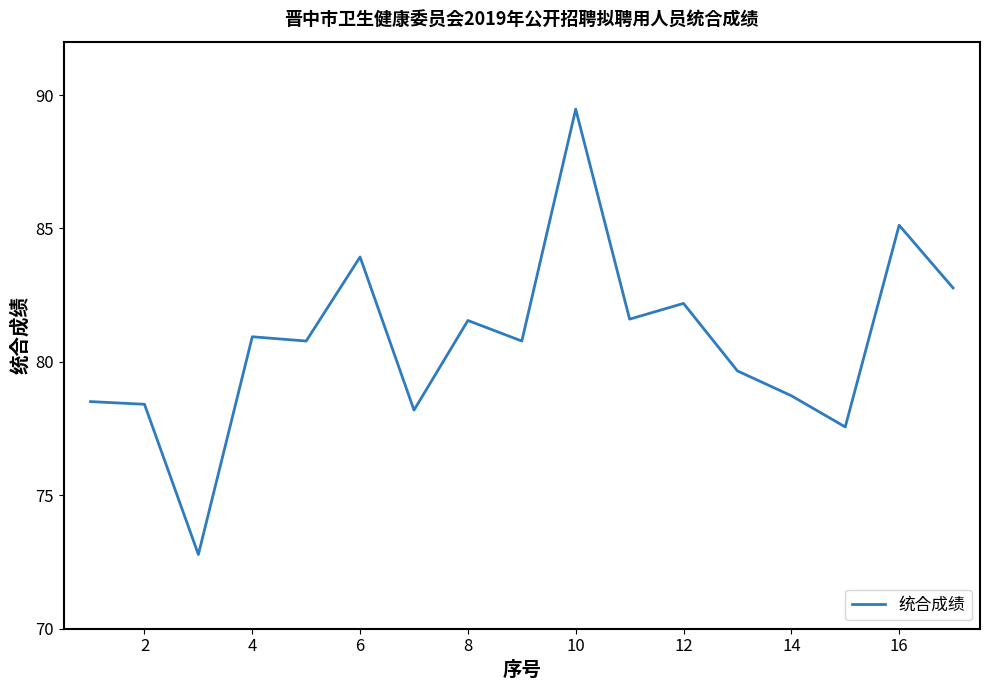

What is the sum of all values?

1373.0